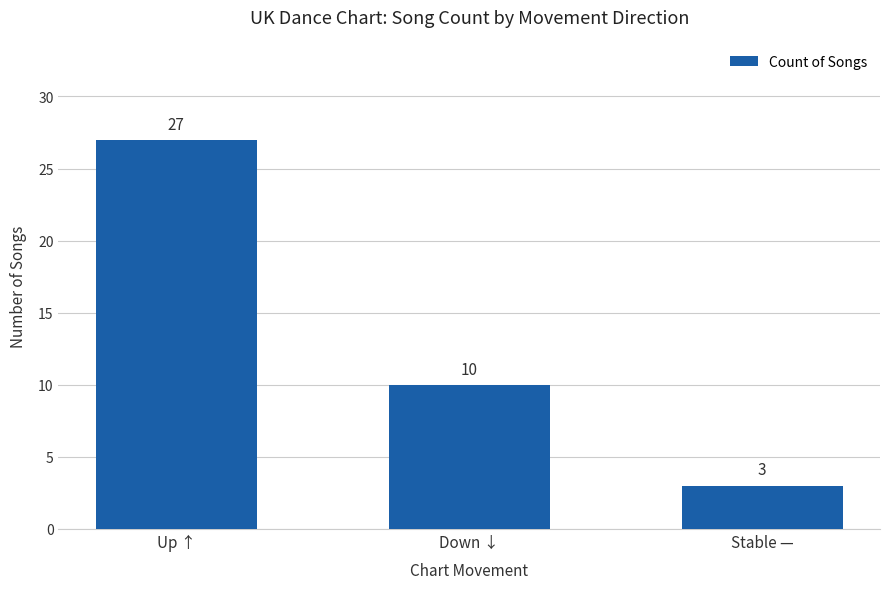

How many series are shown in this chart?

1